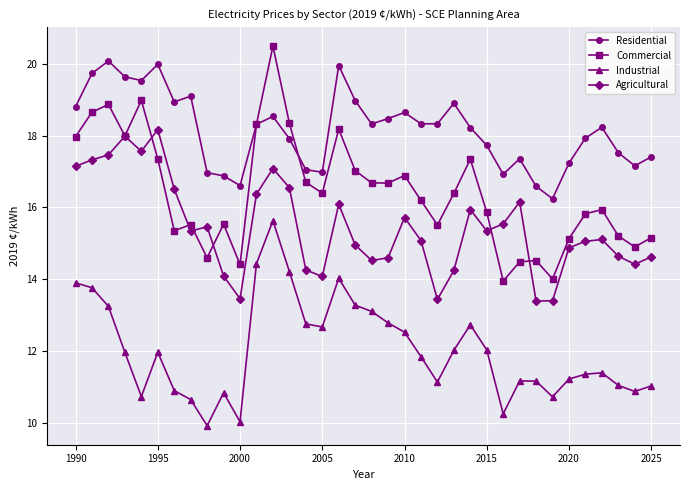

How many categories are shown in the chart?

36